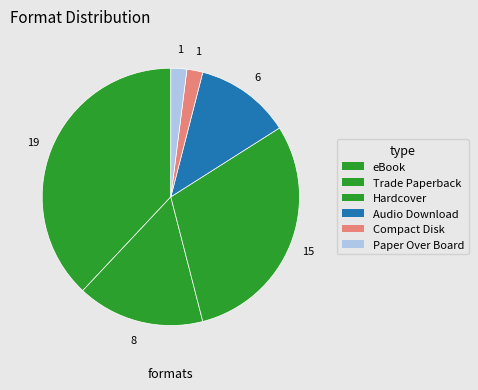

To the nearest percent, what portion does eBook represent?

37%